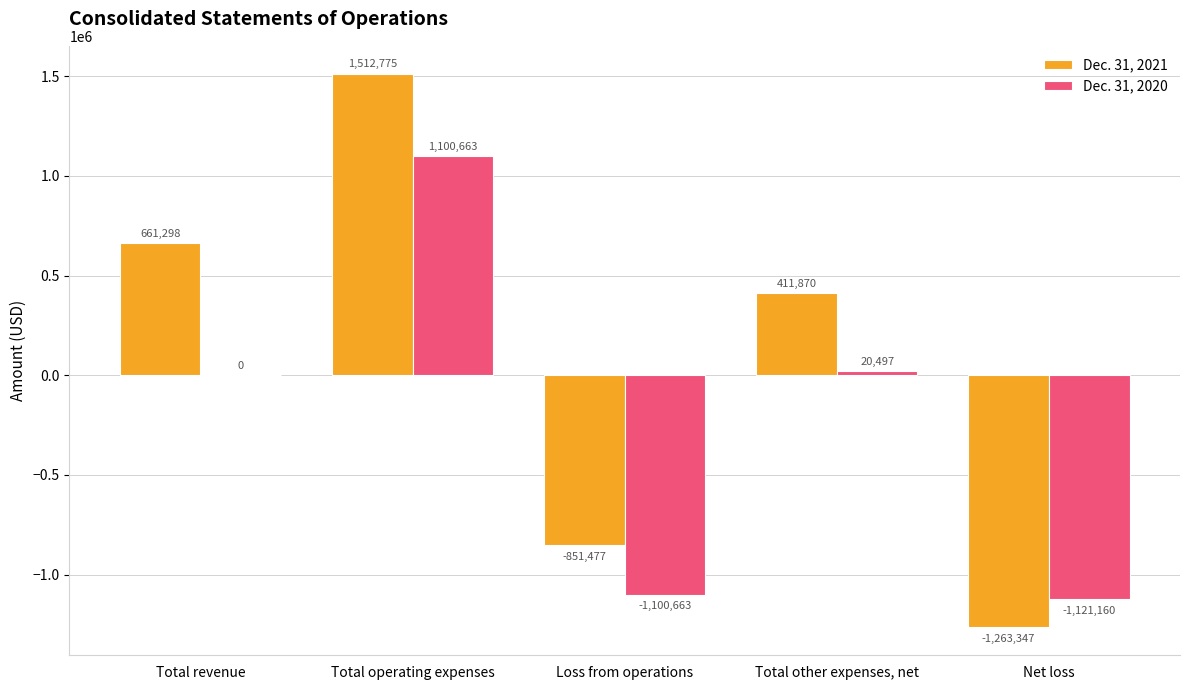

Read the Dec. 31, 2021 value at Total other expenses, net.

411870